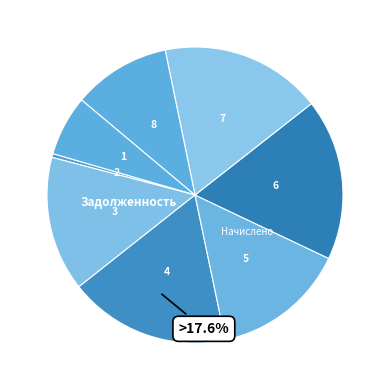

Count the number of slices in the pie.

8